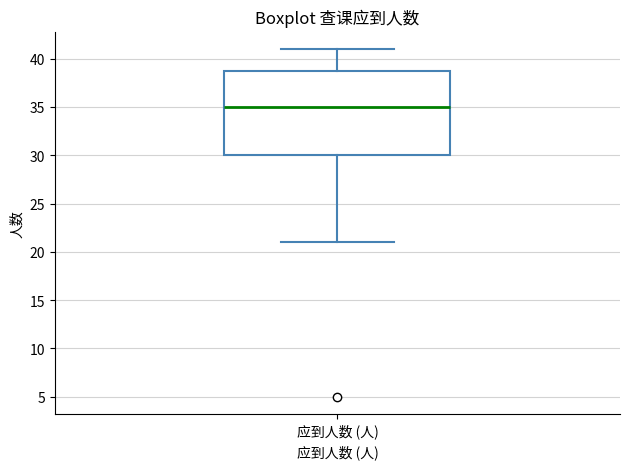

Where is the lower edge of the box for 应到人数 (人) on the y-axis? The values are not printed on the chart, so give them approximately, as read against the axis.

30